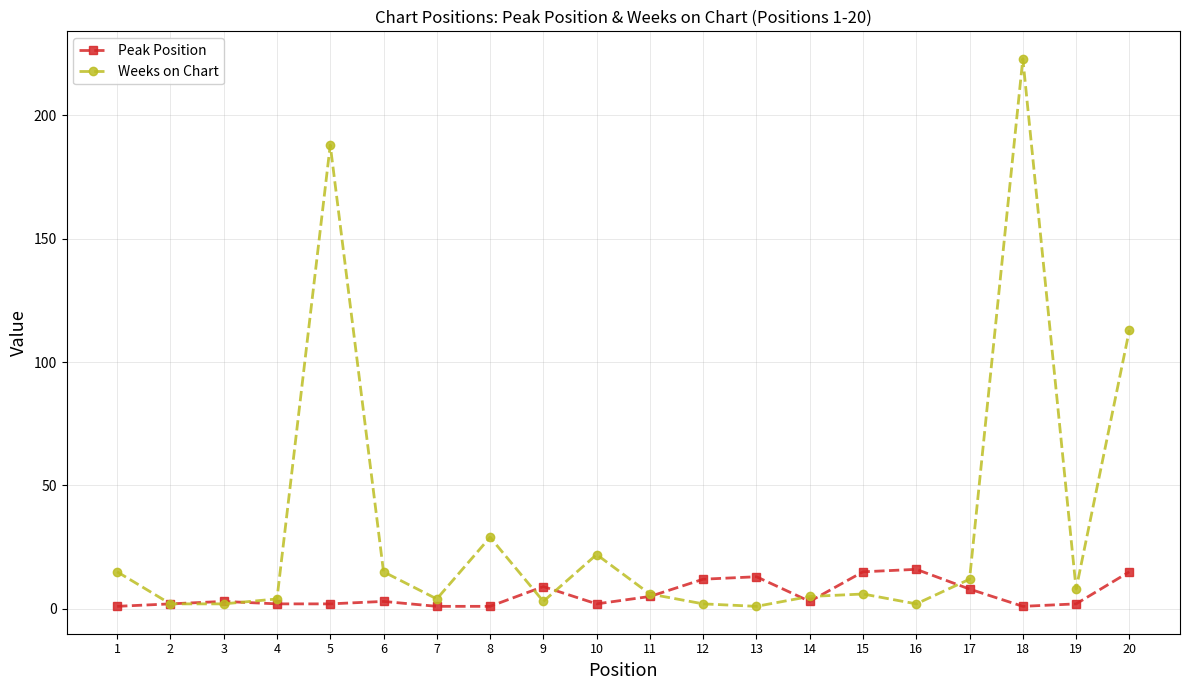

True or false: Weeks on Chart has a value of 5 at 14.

True